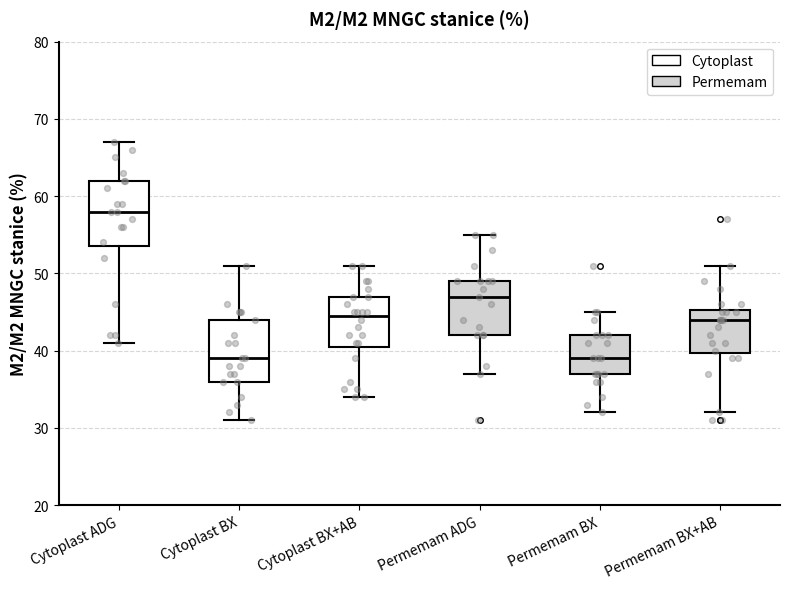

Where is the lower edge of the box for Permemam BX+AB on the y-axis? The values are not printed on the chart, so give them approximately, as read against the axis.

40